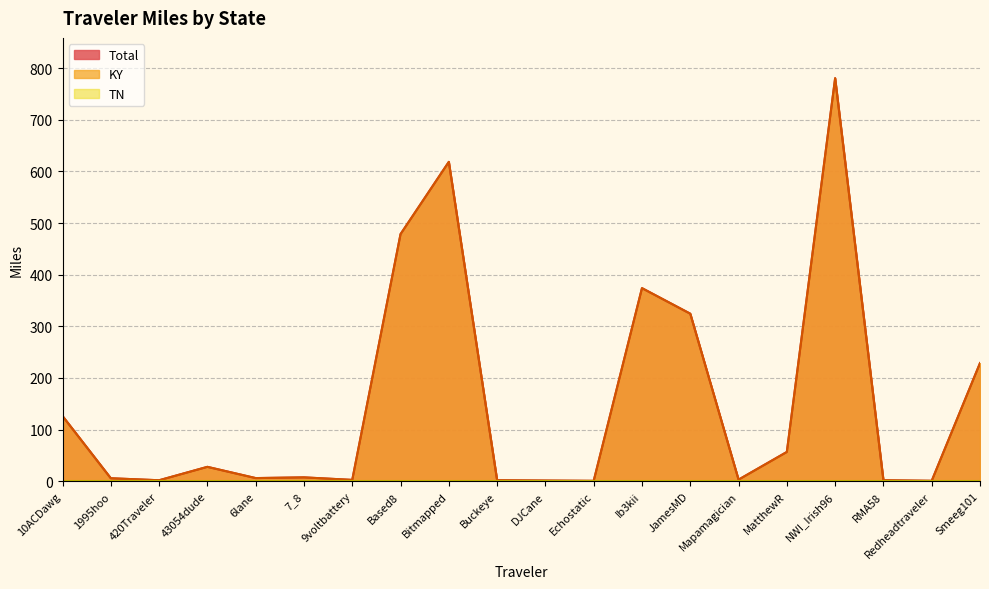

What position from the left is 7_8?

6